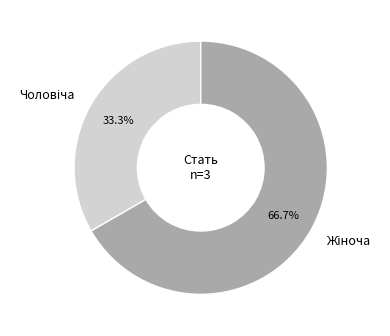

Is there any slice that represents more than half of the pie?

Yes